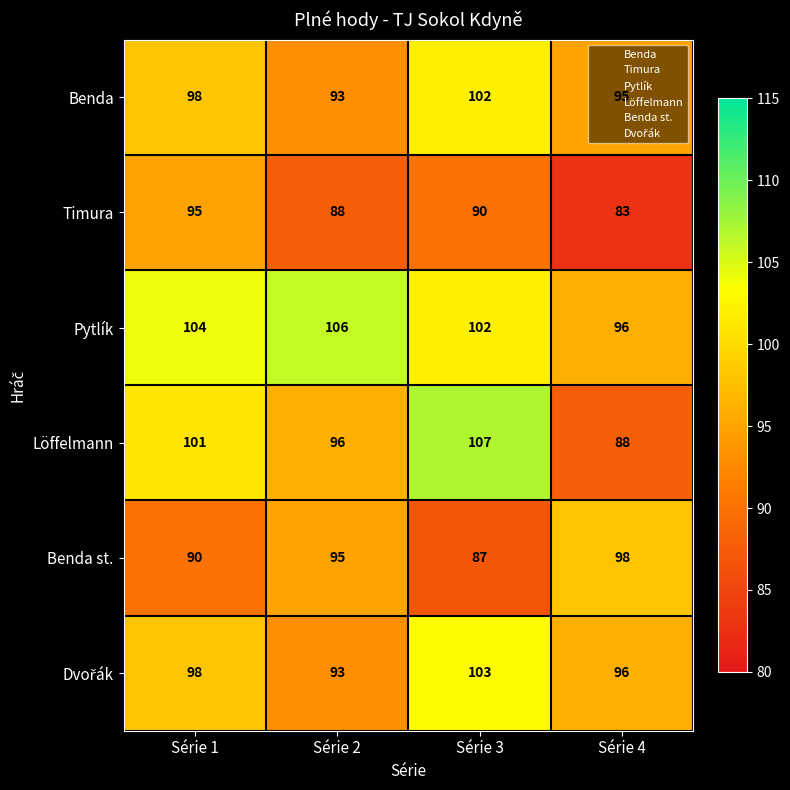

What is the lowest value of the Benda series?

93